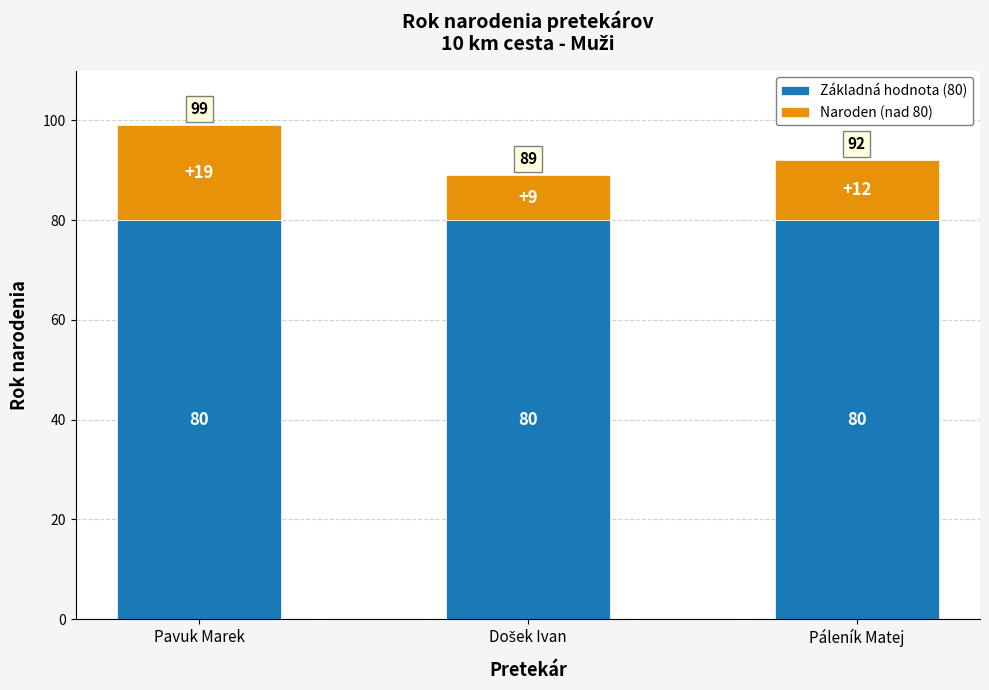

What is the highest value of the Základná hodnota (80) series?

80